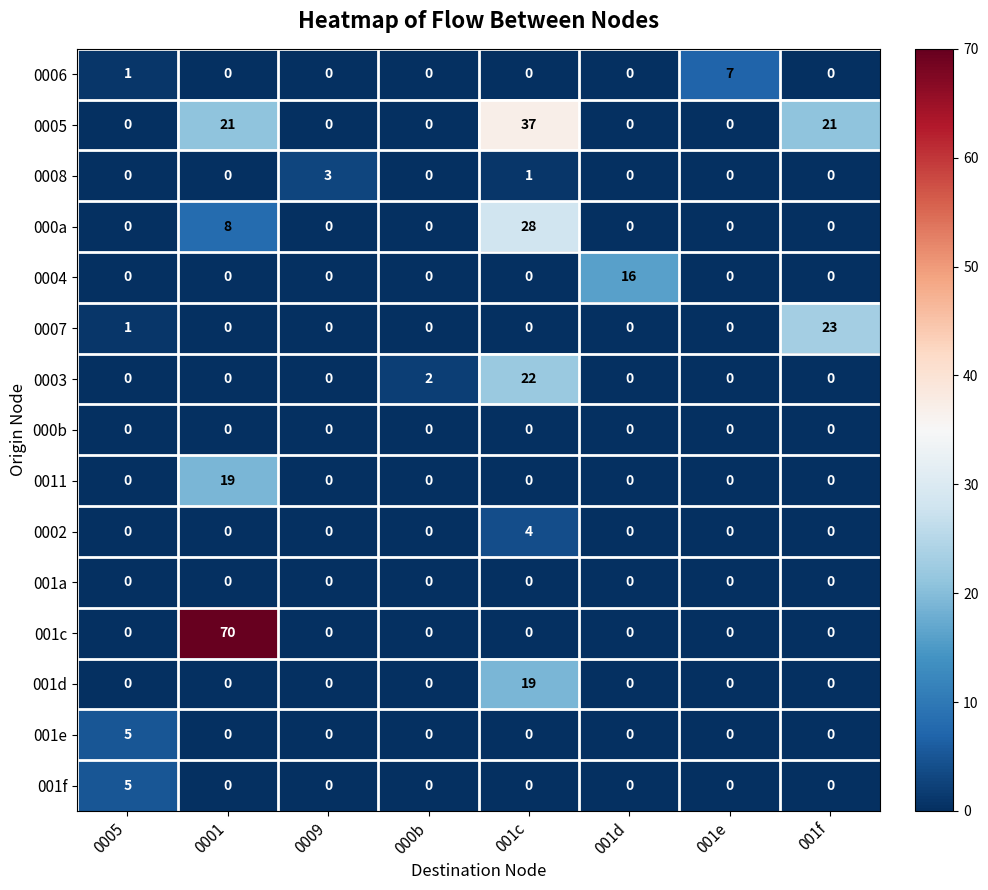

How many distinct data groups are displayed?

15